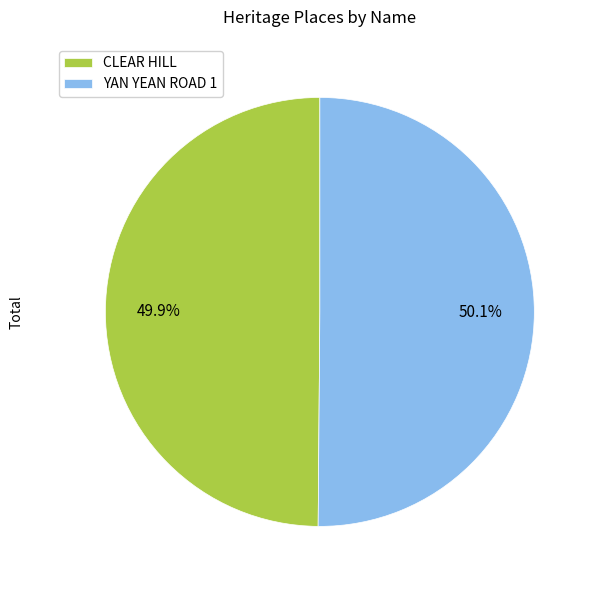

Combined, do YAN YEAN ROAD 1 and CLEAR HILL account for over 50%?

Yes